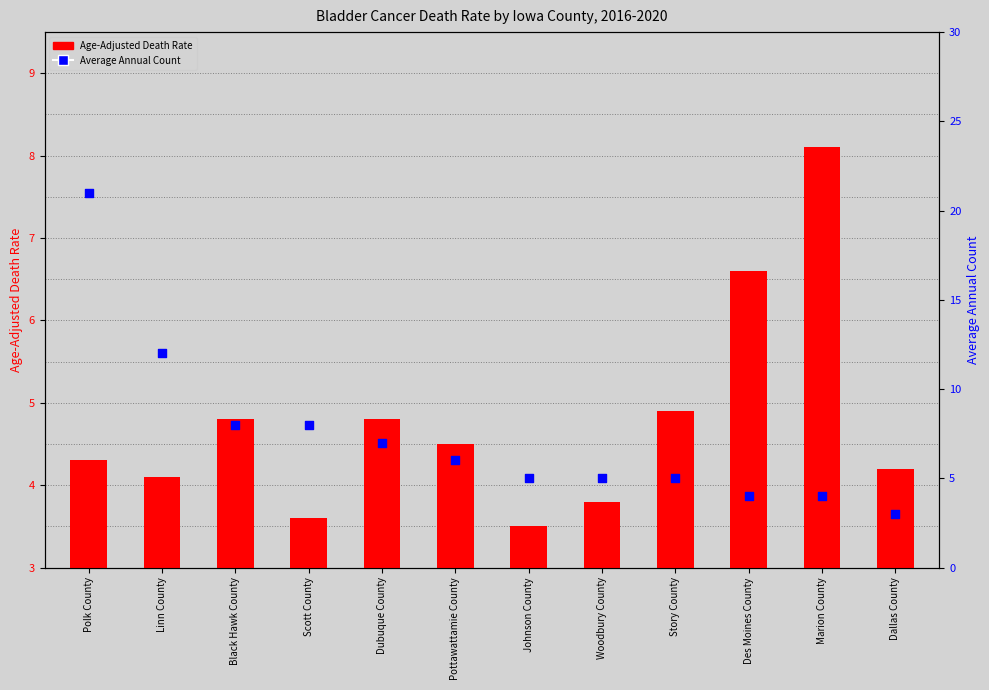

Is the value of Age-Adjusted Death Rate at Dallas County greater than the value of Average Annual Count at Scott County?

No